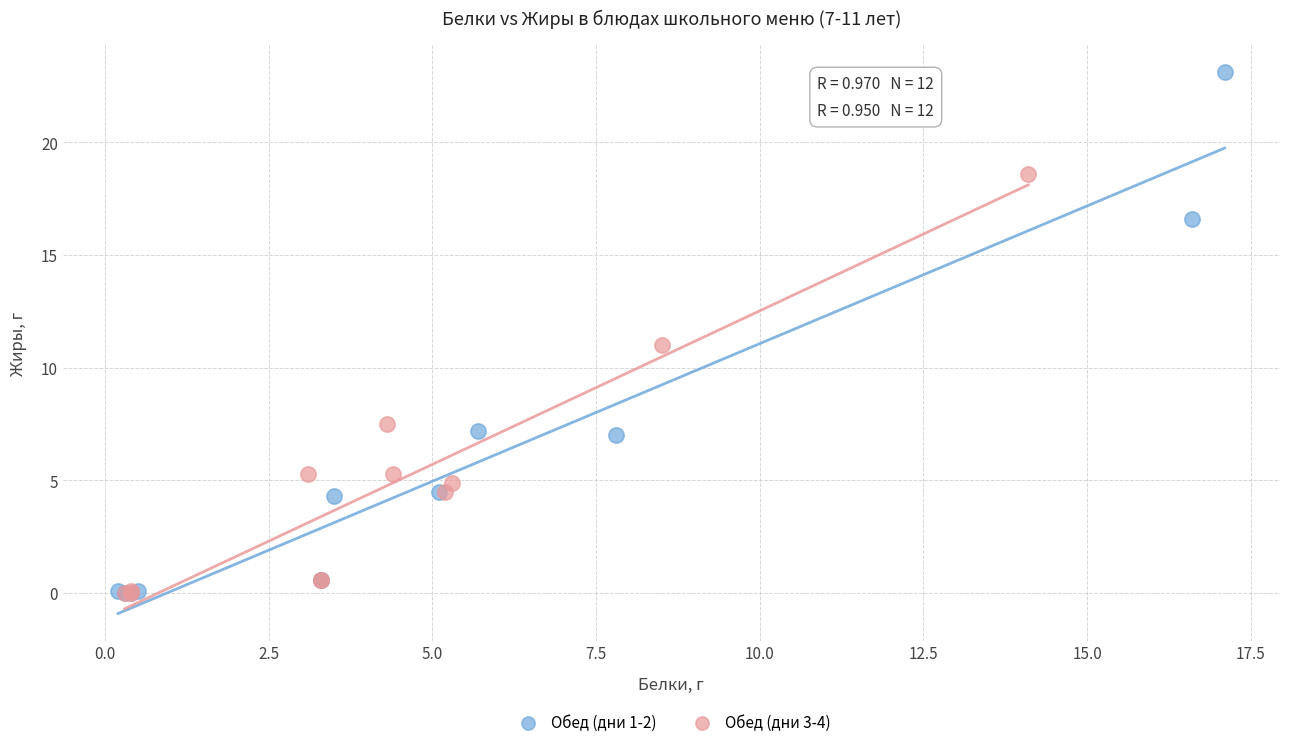

Which series reaches the maximum Y coordinate?

Обед (дни 1-2)